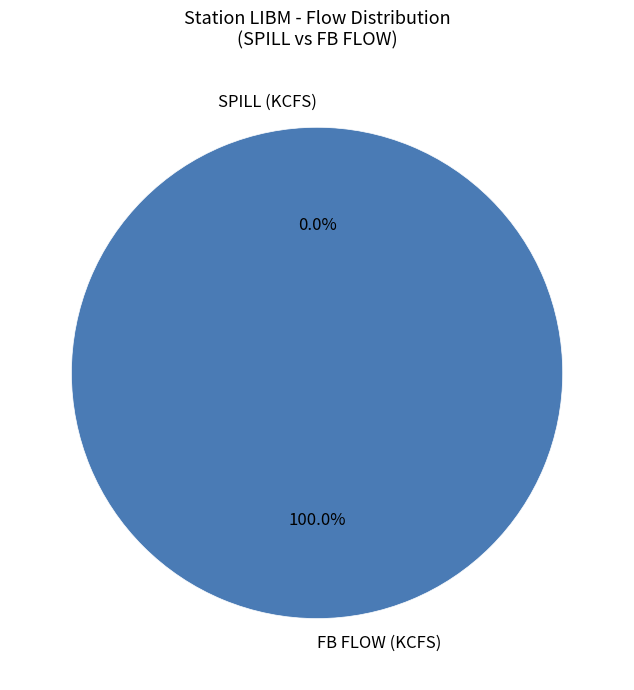

Is there a majority slice in this chart?

No